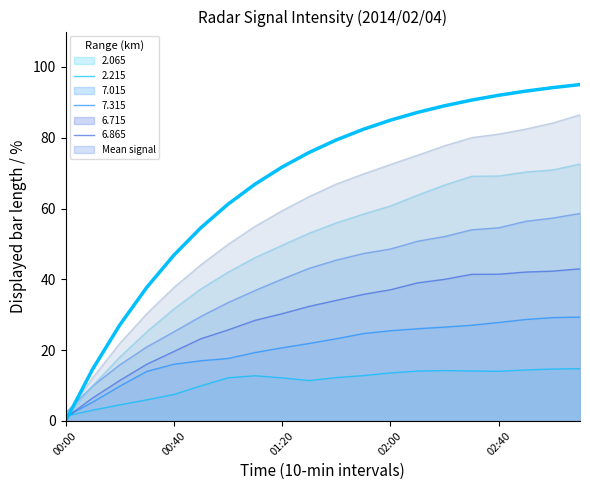

What is the maximum value shown in the chart?

95.0